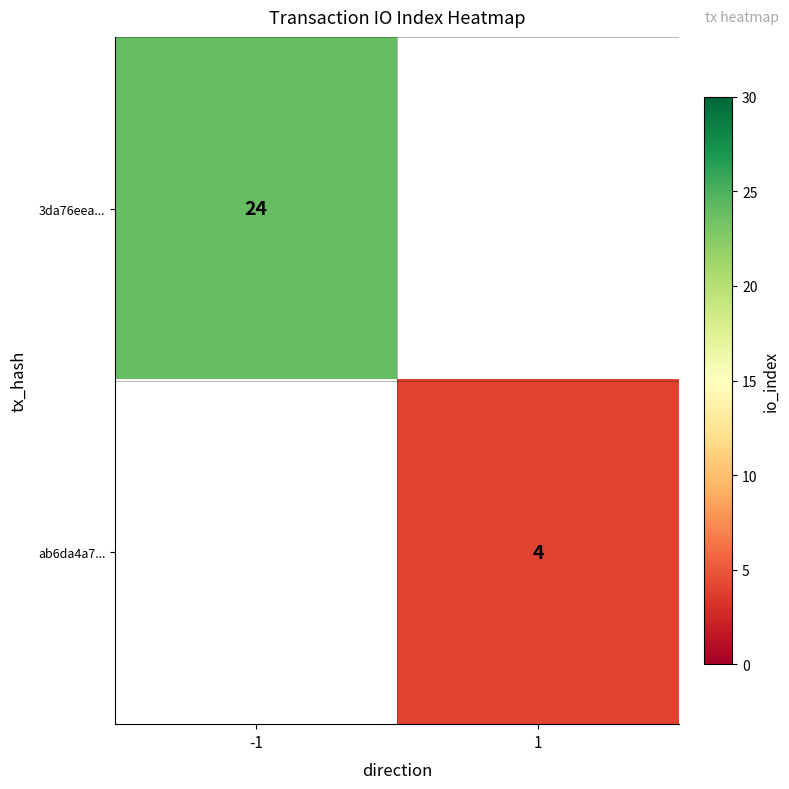

True or false: 3da76eea... has a value of 24 at -1.

True